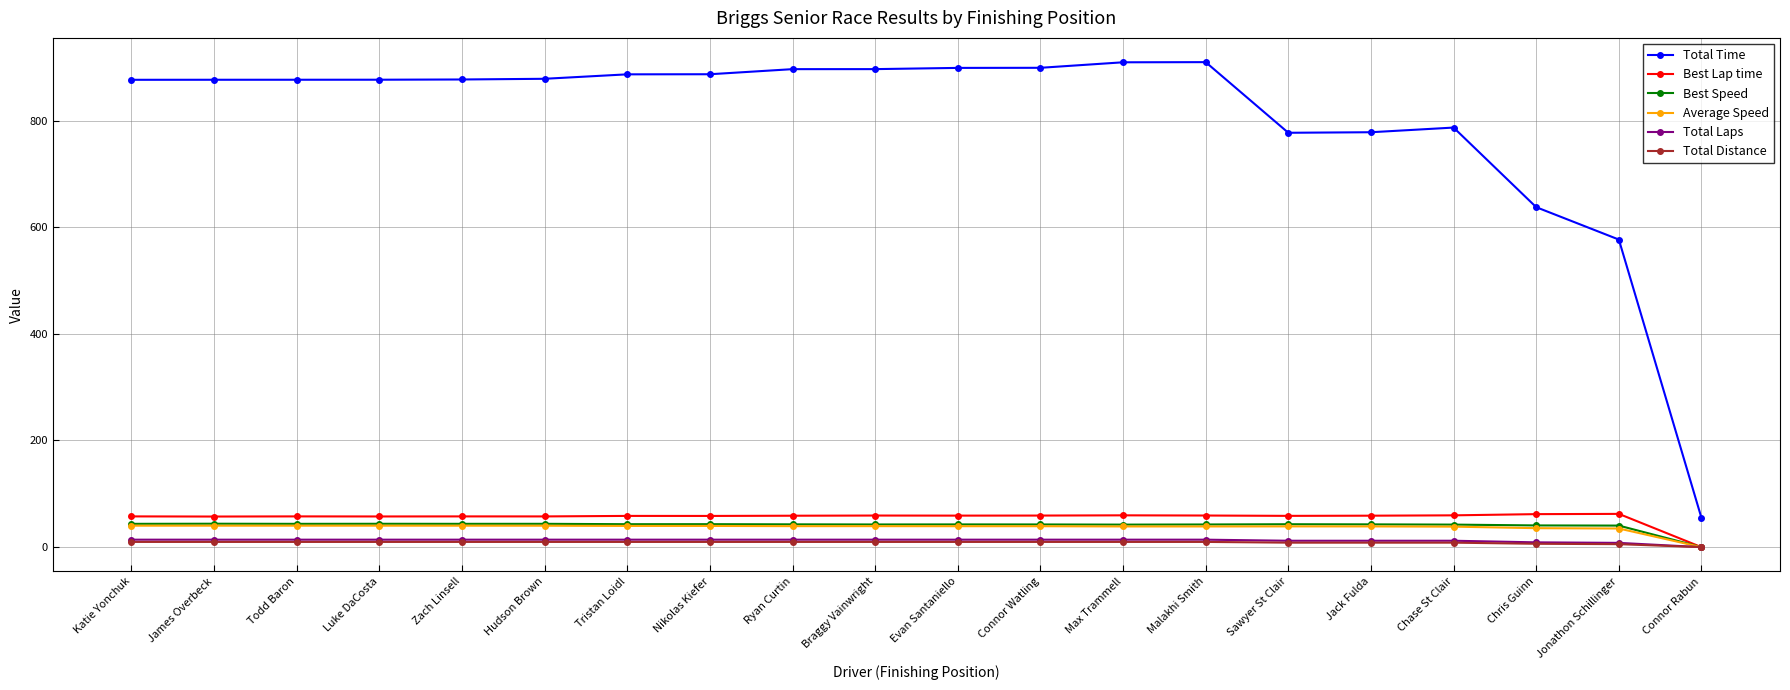

What are all the series names shown in the legend?

Total Time, Best Lap time, Best Speed, Average Speed, Total Laps, Total Distance